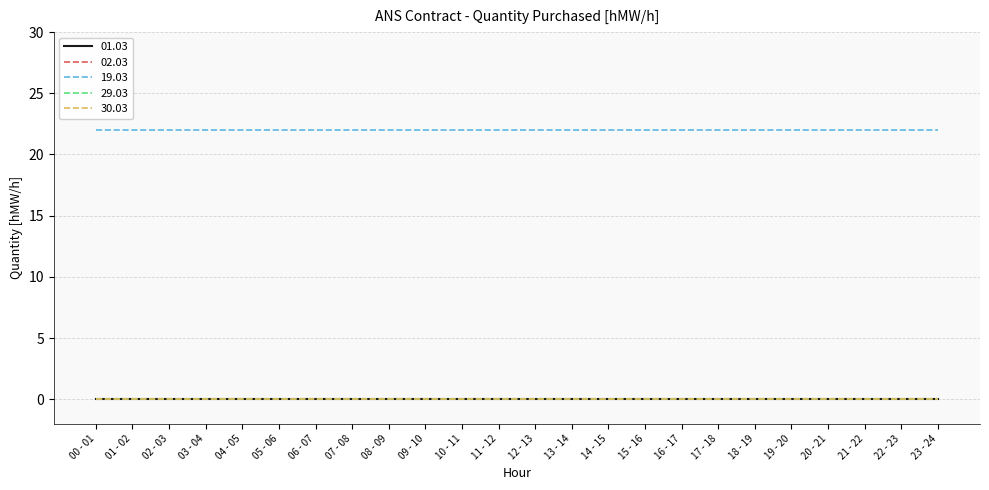

Between 04 - 05 and 20 - 21, which is larger?

04 - 05